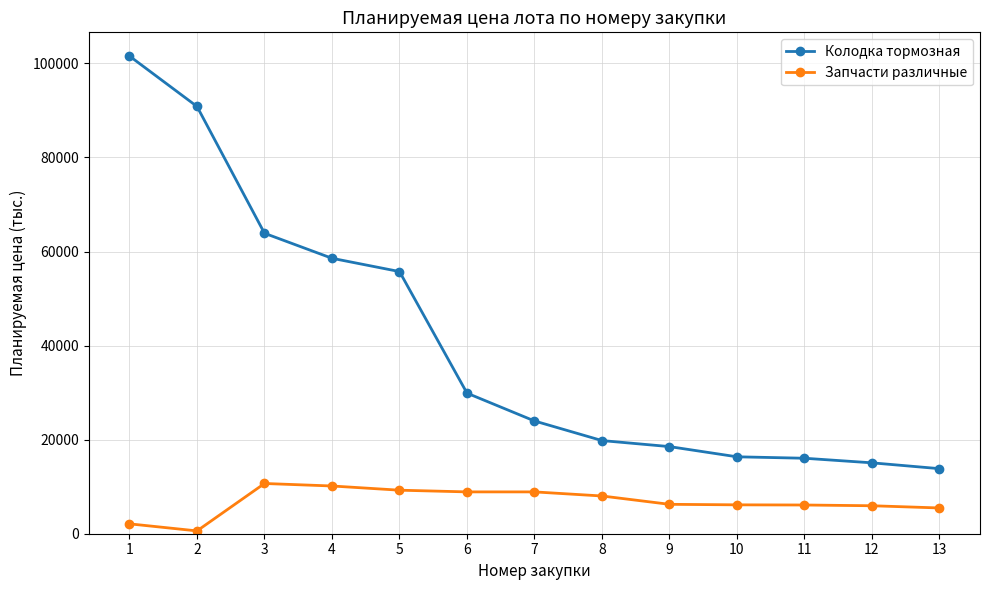

The value of Запчасти различные at 5 is 3054.6. True or false?

False